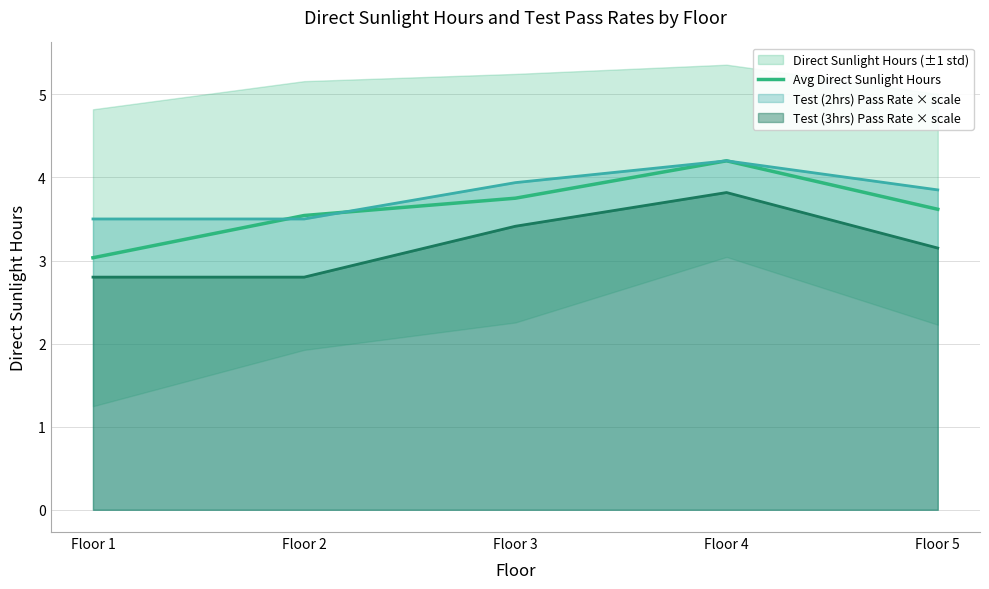

List the labels in order of value, largest first.

Floor 4, Floor 3, Floor 5, Floor 2, Floor 1